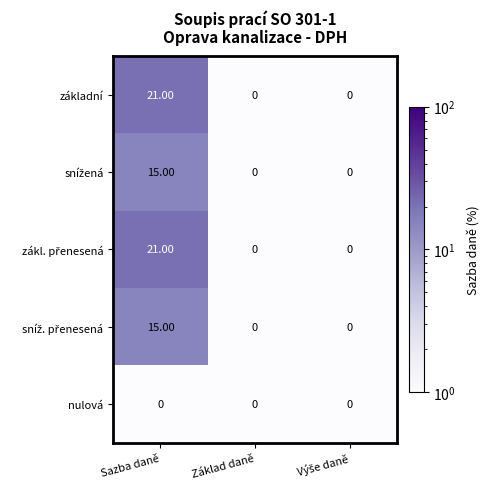

What is the greatest value displayed?

21